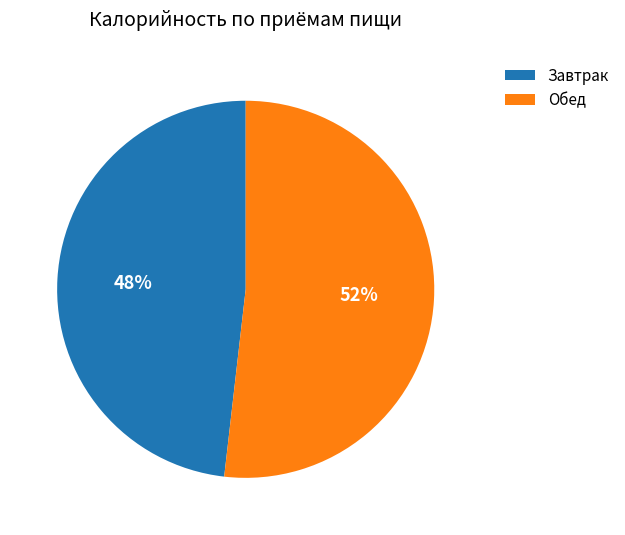

What is the smallest slice in the pie chart?

Завтрак